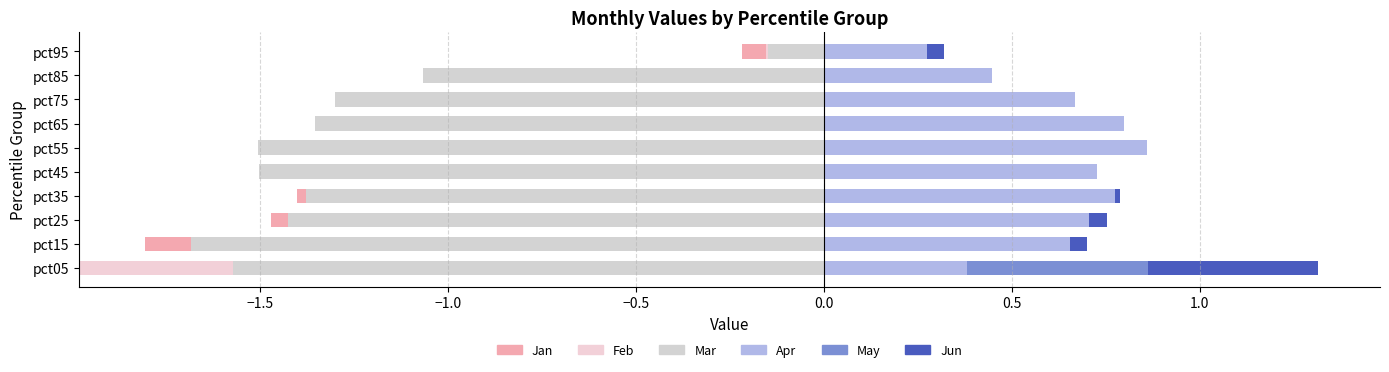

What is the maximum value shown in the chart?

0.9